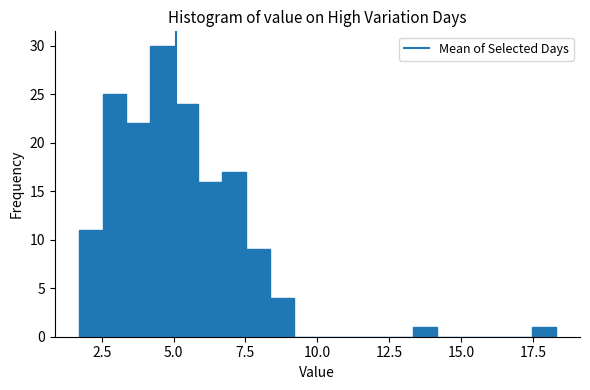

Around what value on the x-axis is the tallest bar? Give the approximate position of its centre, as read against the axis.

4.5